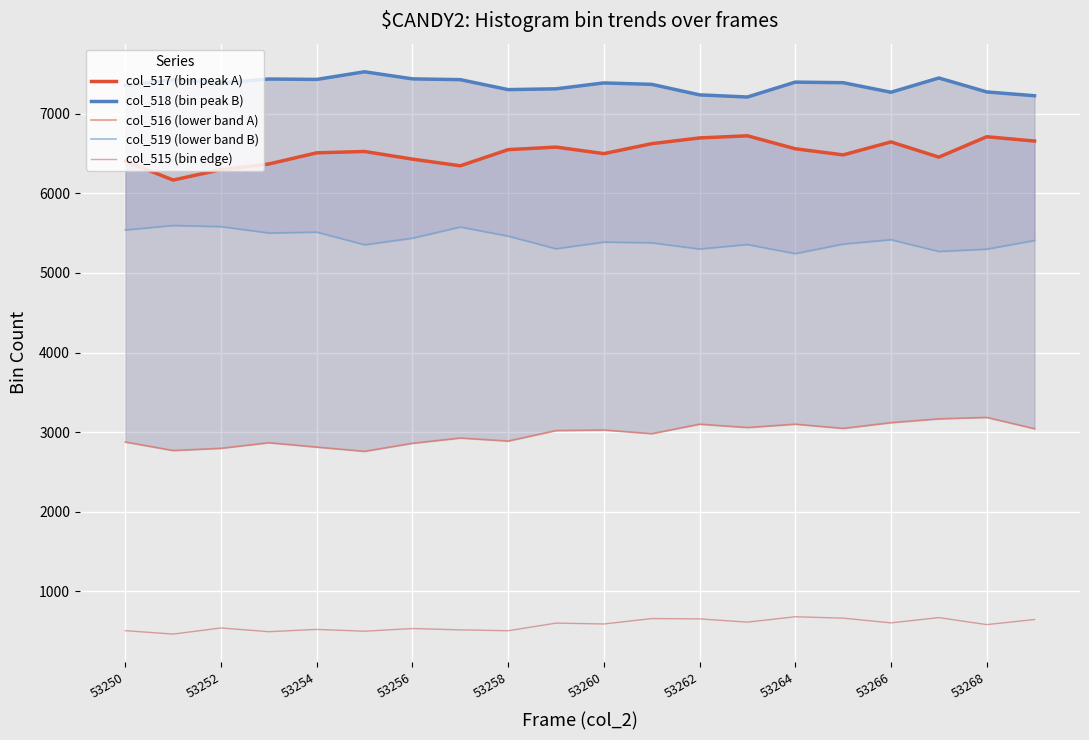

Rank the series by their maximum value, from highest to lowest.

col_518 (bin peak B), col_517 (bin peak A), col_519 (lower band B), col_516 (lower band A), col_515 (bin edge)